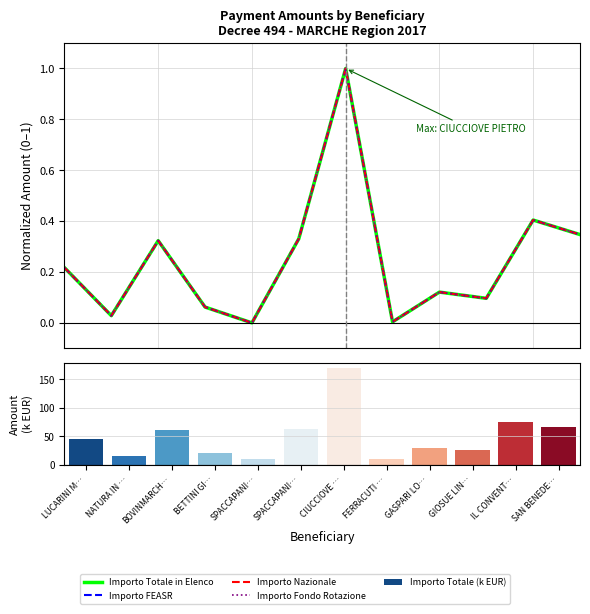

Which series has the largest total across all categories?

Importo Totale (k EUR)